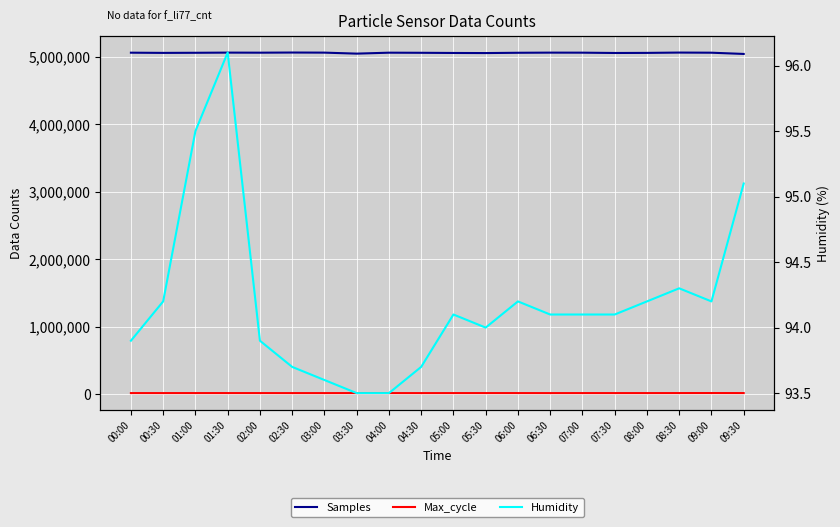

Reading right to left, what are all the values shown in this chart?

Samples: 09:30=5038227.0	09:00=5056561.0	08:30=5058523.0	08:00=5053785.0	07:30=5052424.0	07:00=5057039.0	06:30=5057640.0	06:00=5055541.0	05:30=5051213.0	05:00=5052649.0	04:30=5055263.0	04:00=5056804.0	03:30=5042867.0	03:00=5057605.0	02:30=5059091.0	02:00=5056847.0	01:30=5057855.0	01:00=5055404.0	00:30=5053785.0	00:00=5056847.0
Max_cycle: 09:30=20497.0	09:00=20977.0	08:30=20641.0	08:00=20440.0	07:30=20438.0	07:00=20430.0	06:30=20233.0	06:00=20470.0	05:30=20559.0	05:00=20430.0	04:30=20228.0	04:00=20369.0	03:30=20483.0	03:00=20223.0	02:30=20195.0	02:00=20415.0	01:30=20482.0	01:00=20509.0	00:30=20440.0	00:00=20415.0
Humidity: 09:30=95.1	09:00=94.2	08:30=94.3	08:00=94.2	07:30=94.1	07:00=94.1	06:30=94.1	06:00=94.2	05:30=94.0	05:00=94.1	04:30=93.7	04:00=93.5	03:30=93.5	03:00=93.6	02:30=93.7	02:00=93.9	01:30=96.1	01:00=95.5	00:30=94.2	00:00=93.9